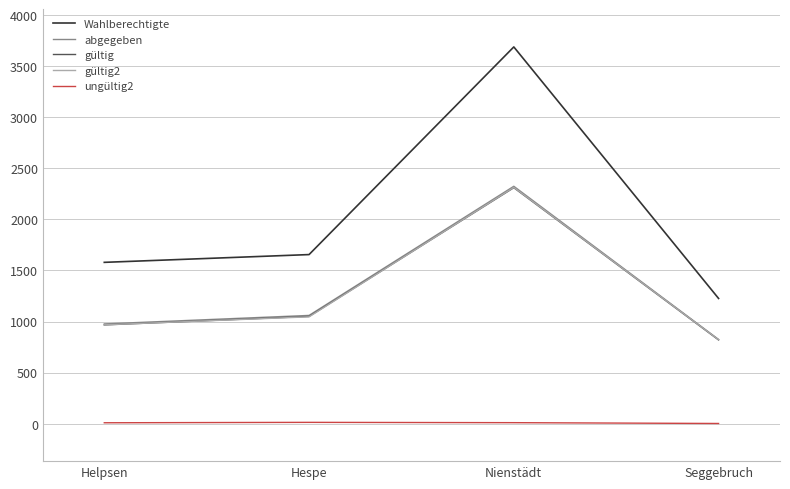

Which series has the widest spread of values?

Wahlberechtigte